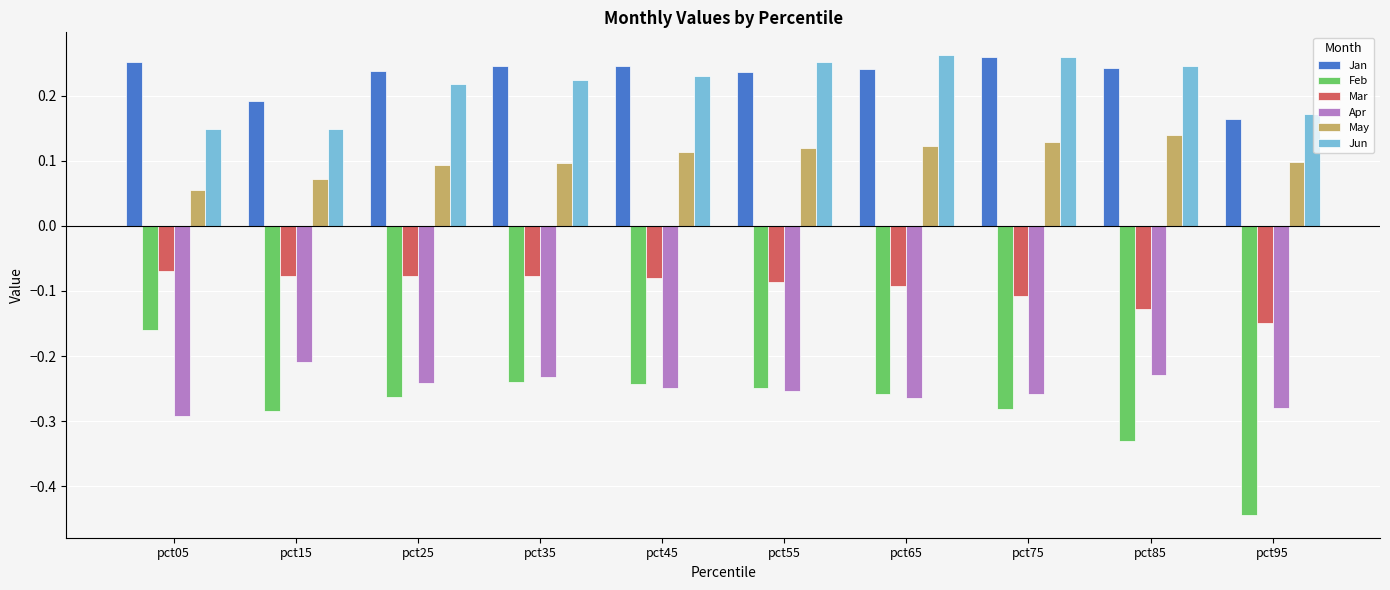

At which label does Feb reach its minimum?

pct95